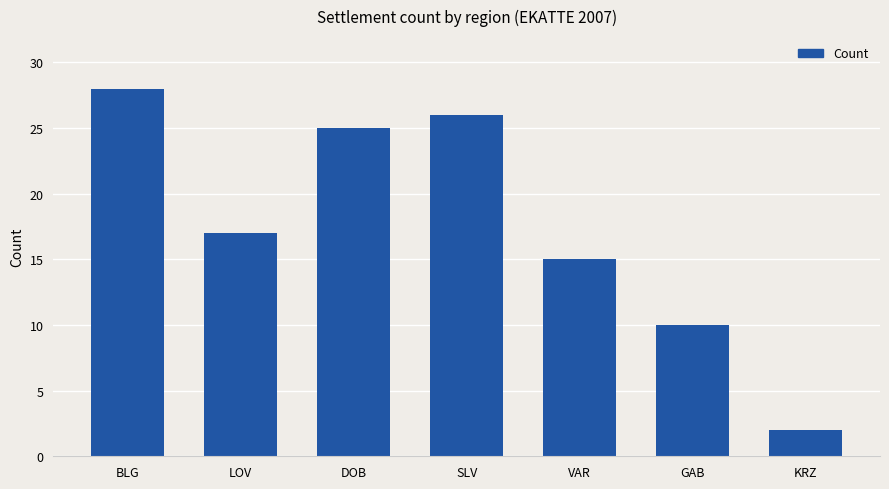

The chart shows a value of 14 at GAB. True or false?

False